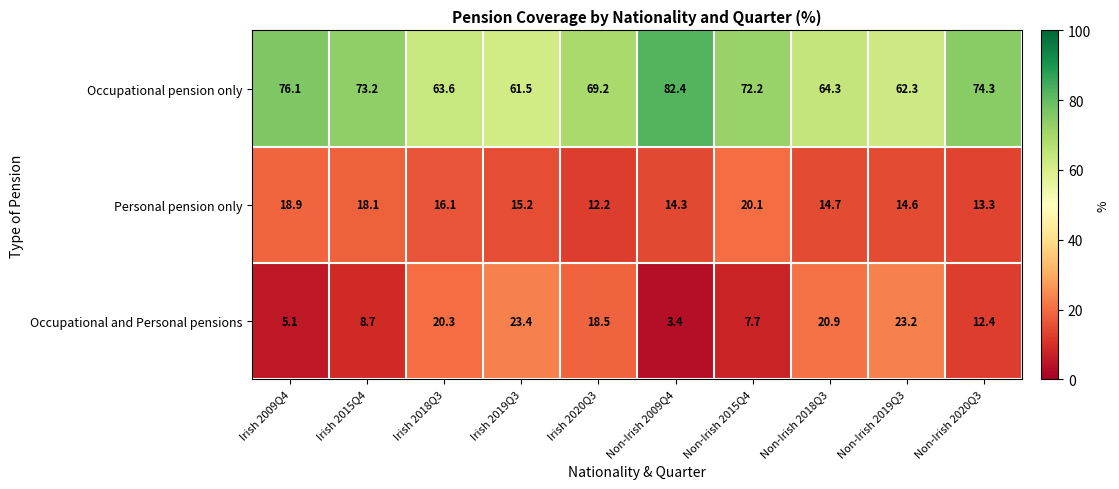

List the series in order of their peak value, highest first.

Occupational pension only, Occupational and Personal pensions, Personal pension only